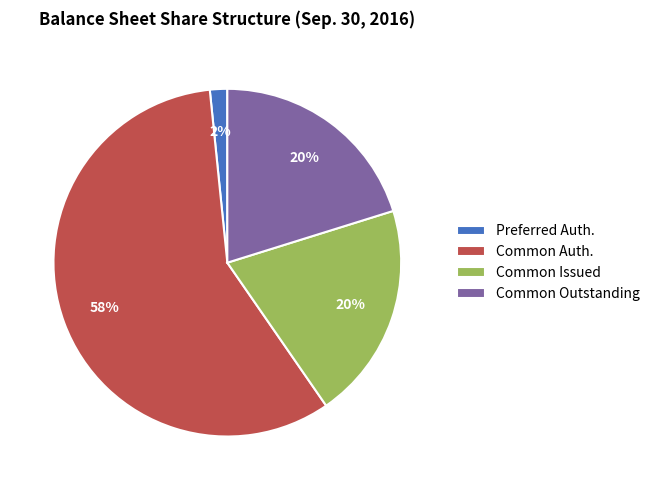

The Common Issued slice represents 8% of the pie. True or false?

False